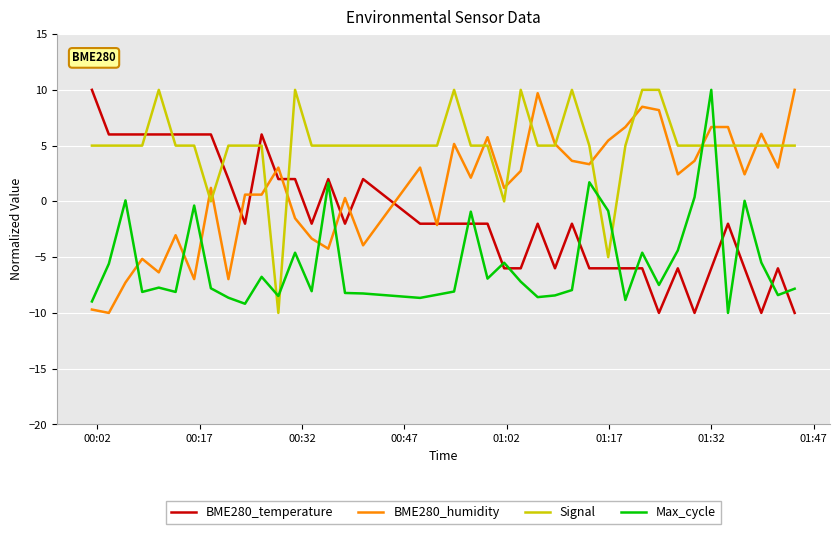

Does the chart display data point markers on the line(s)?

No